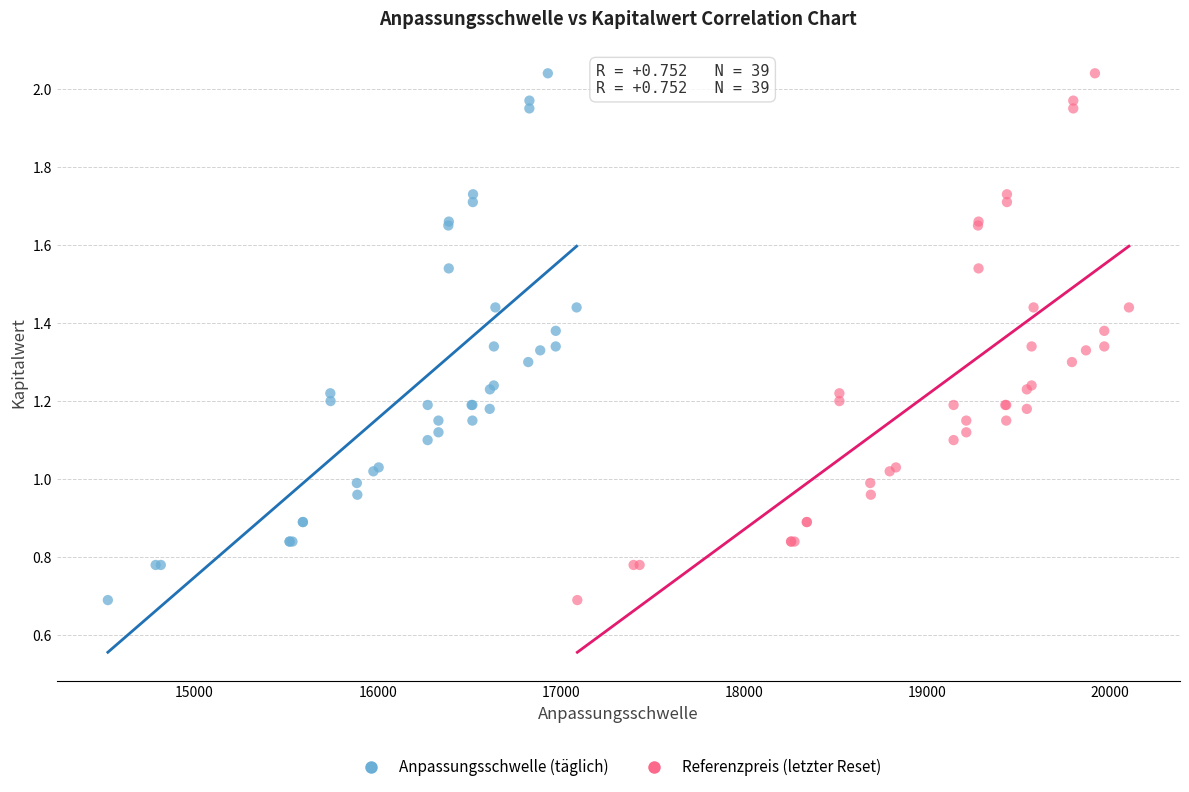

What are all the series names shown in the legend?

Anpassungsschwelle (täglich), Referenzpreis (letzter Reset)